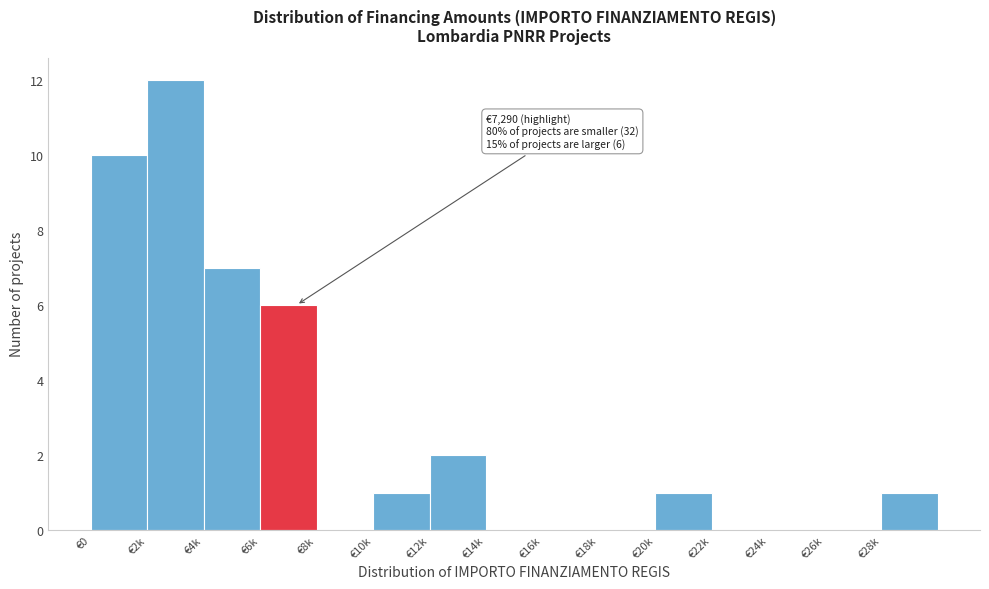

Between €26k and €10k, which is larger?

€10k